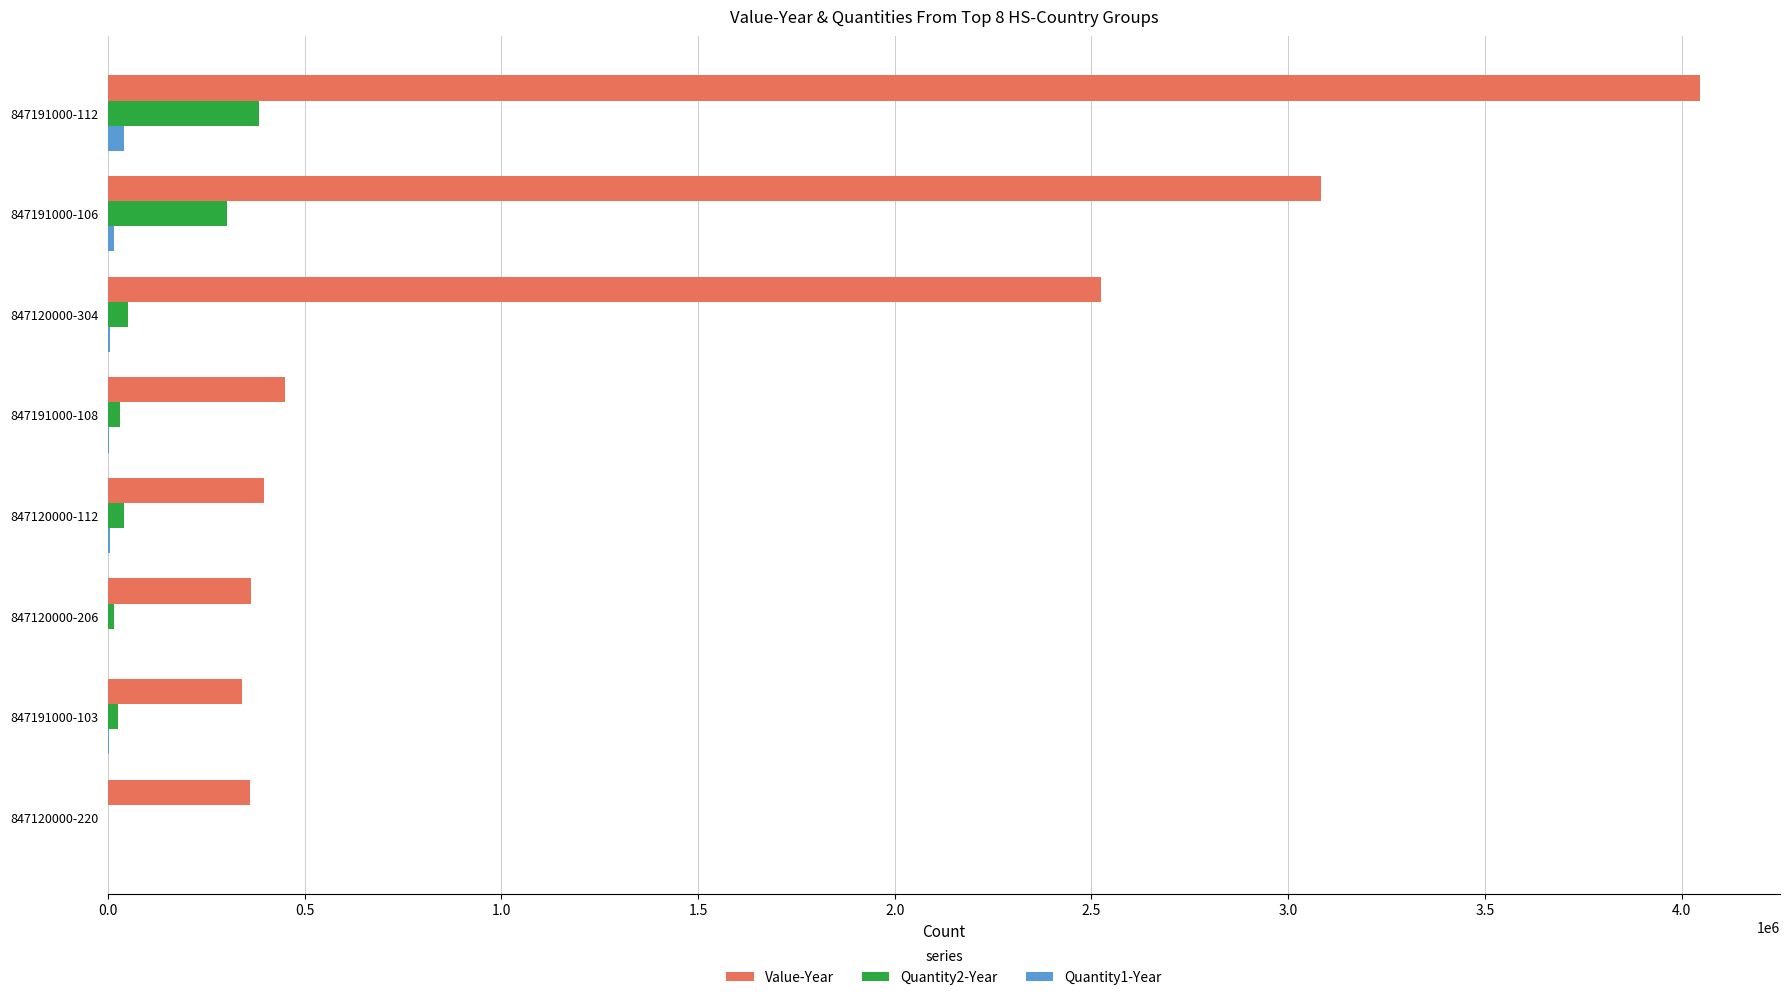

How many distinct data groups are displayed?

3